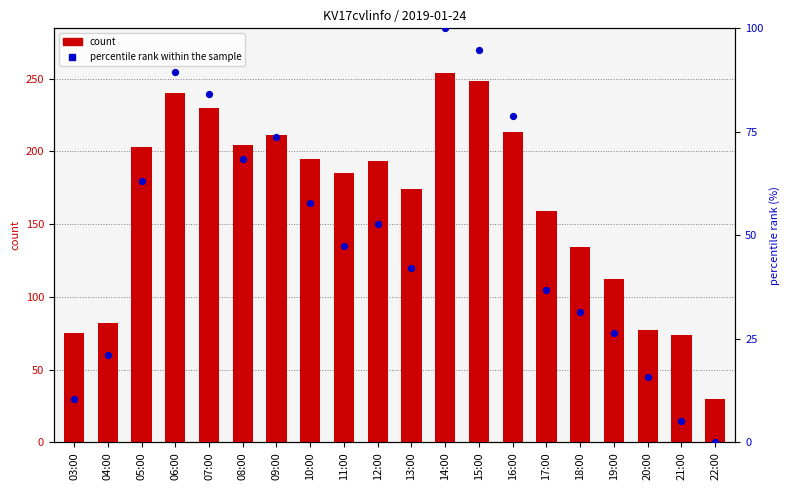

Which series has the largest total across all categories?

count